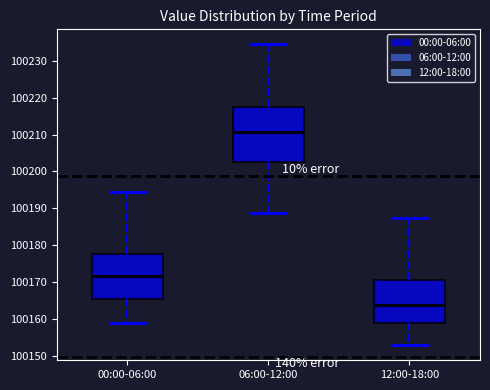

Where does the lower whisker of the box for 00:00-06:00 end on the y-axis? The values are not printed on the chart, so give them approximately, as read against the axis.

100159